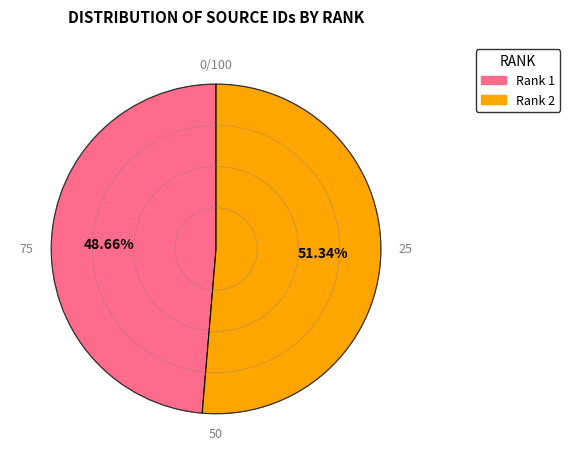

How many segments does this pie chart have?

2